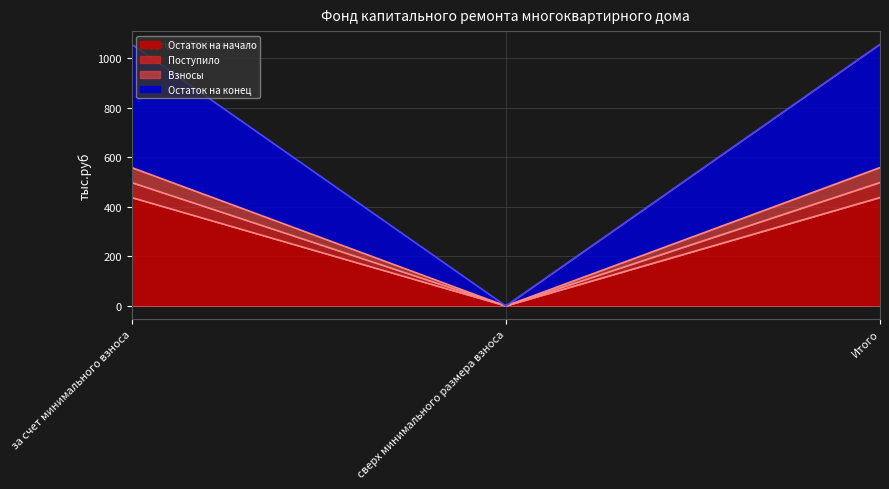

Reading left to right, what are all the values shown in this chart?

Остаток на начало: 438.1	0.0	438.1
Поступило: 498.6	0.0	498.6
Взносы: 559.2	0.0	559.2
Остаток на конец: 1057.8	0.0	1057.8